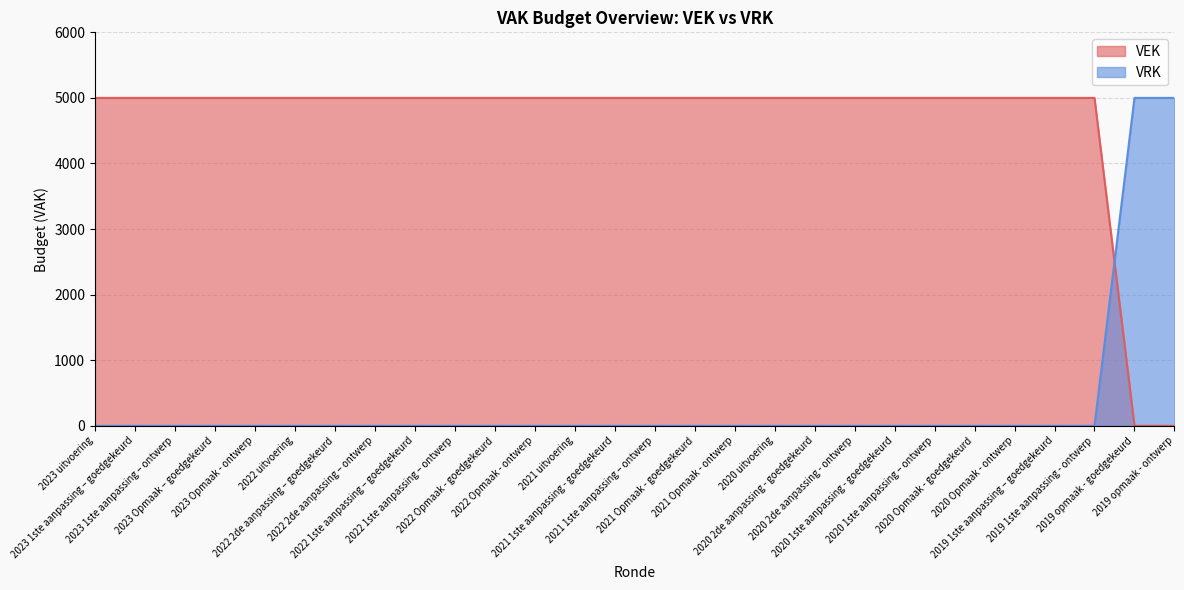

Reading left to right, what are all the values shown in this chart?

VEK: 2023 uitvoering=5000	2023 1ste aanpassing – goedgekeurd=5000	2023 1ste aanpassing – ontwerp=5000	2023 Opmaak – goedgekeurd=5000	2023 Opmaak - ontwerp=5000	2022 uitvoering=5000	2022 2de aanpassing – goedgekeurd=5000	2022 2de aanpassing – ontwerp=5000	2022 1ste aanpassing – goedgekeurd=5000	2022 1ste aanpassing – ontwerp=5000	2022 Opmaak - goedgekeurd=5000	2022 Opmaak - ontwerp=5000	2021 uitvoering=5000	2021 1ste aanpassing - goedgekeurd=5000	2021 1ste aanpassing – ontwerp=5000	2021 Opmaak - goedgekeurd=5000	2021 Opmaak - ontwerp=5000	2020 uitvoering=5000	2020 2de aanpassing - goedgekeurd=5000	2020 2de aanpassing - ontwerp=5000	2020 1ste aanpassing - goedgekeurd=5000	2020 1ste aanpassing – ontwerp=5000	2020 Opmaak - goedgekeurd=5000	2020 Opmaak - ontwerp=5000	2019 1ste aanpassing – goedgekeurd=5000	2019 1ste aanpassing - ontwerp=5000	2019 opmaak - goedgekeurd=0	2019 opmaak - ontwerp=0
VRK: 2023 uitvoering=0	2023 1ste aanpassing – goedgekeurd=0	2023 1ste aanpassing – ontwerp=0	2023 Opmaak – goedgekeurd=0	2023 Opmaak - ontwerp=0	2022 uitvoering=0	2022 2de aanpassing – goedgekeurd=0	2022 2de aanpassing – ontwerp=0	2022 1ste aanpassing – goedgekeurd=0	2022 1ste aanpassing – ontwerp=0	2022 Opmaak - goedgekeurd=0	2022 Opmaak - ontwerp=0	2021 uitvoering=0	2021 1ste aanpassing - goedgekeurd=0	2021 1ste aanpassing – ontwerp=0	2021 Opmaak - goedgekeurd=0	2021 Opmaak - ontwerp=0	2020 uitvoering=0	2020 2de aanpassing - goedgekeurd=0	2020 2de aanpassing - ontwerp=0	2020 1ste aanpassing - goedgekeurd=0	2020 1ste aanpassing – ontwerp=0	2020 Opmaak - goedgekeurd=0	2020 Opmaak - ontwerp=0	2019 1ste aanpassing – goedgekeurd=0	2019 1ste aanpassing - ontwerp=0	2019 opmaak - goedgekeurd=5000	2019 opmaak - ontwerp=5000